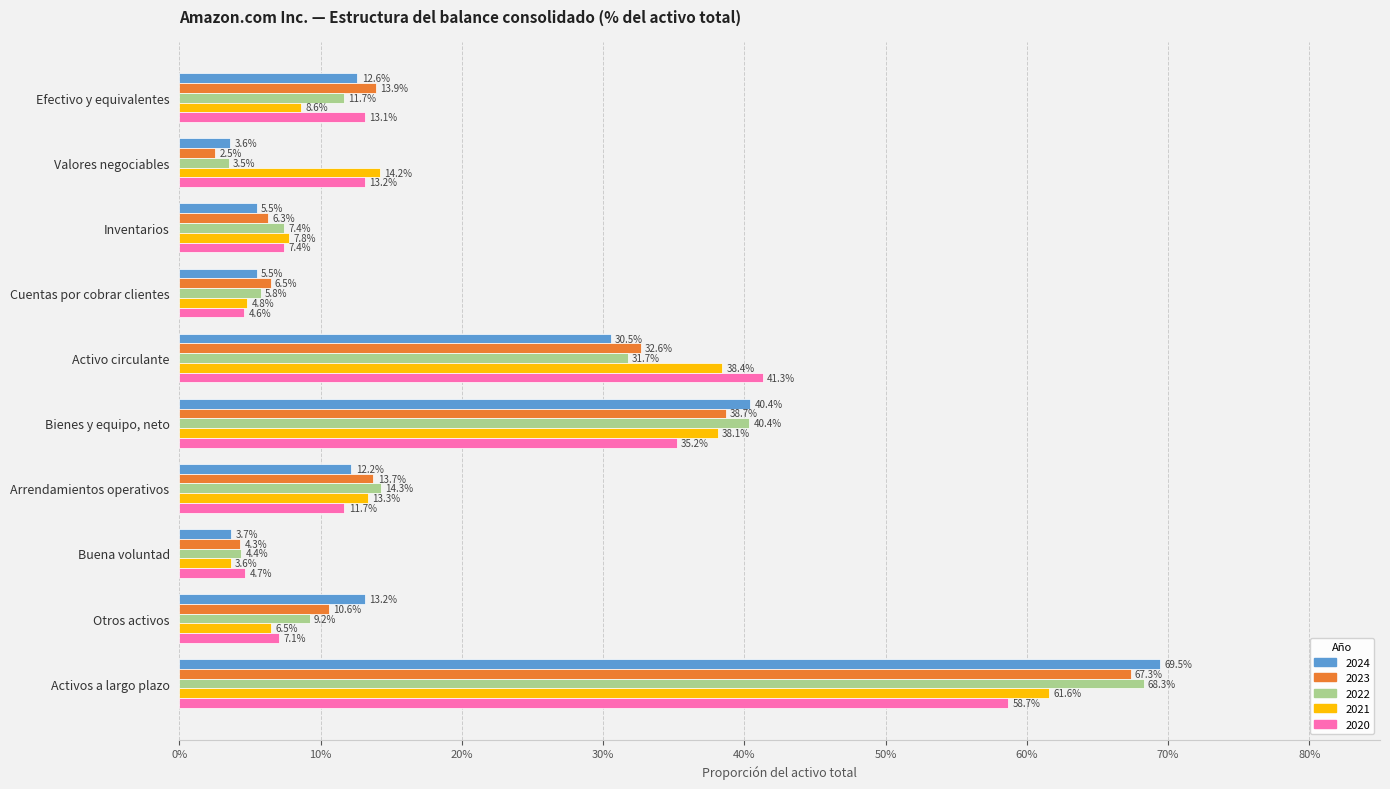

The 2023 series shows 0.7 at Activos a largo plazo. True or false?

True